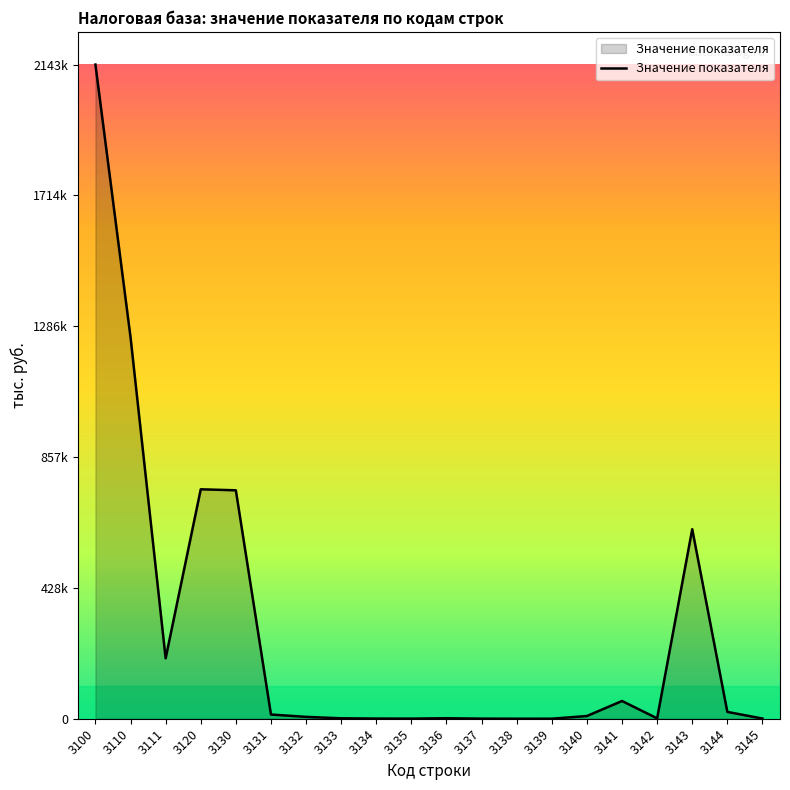

Rank the categories by value from highest to lowest.

3100, 3110, 3120, 3130, 3143, 3111, 3141, 3144, 3131, 3140, 3132, 3136, 3133, 3142, 3145, 3134, 3135, 3137, 3139, 3138